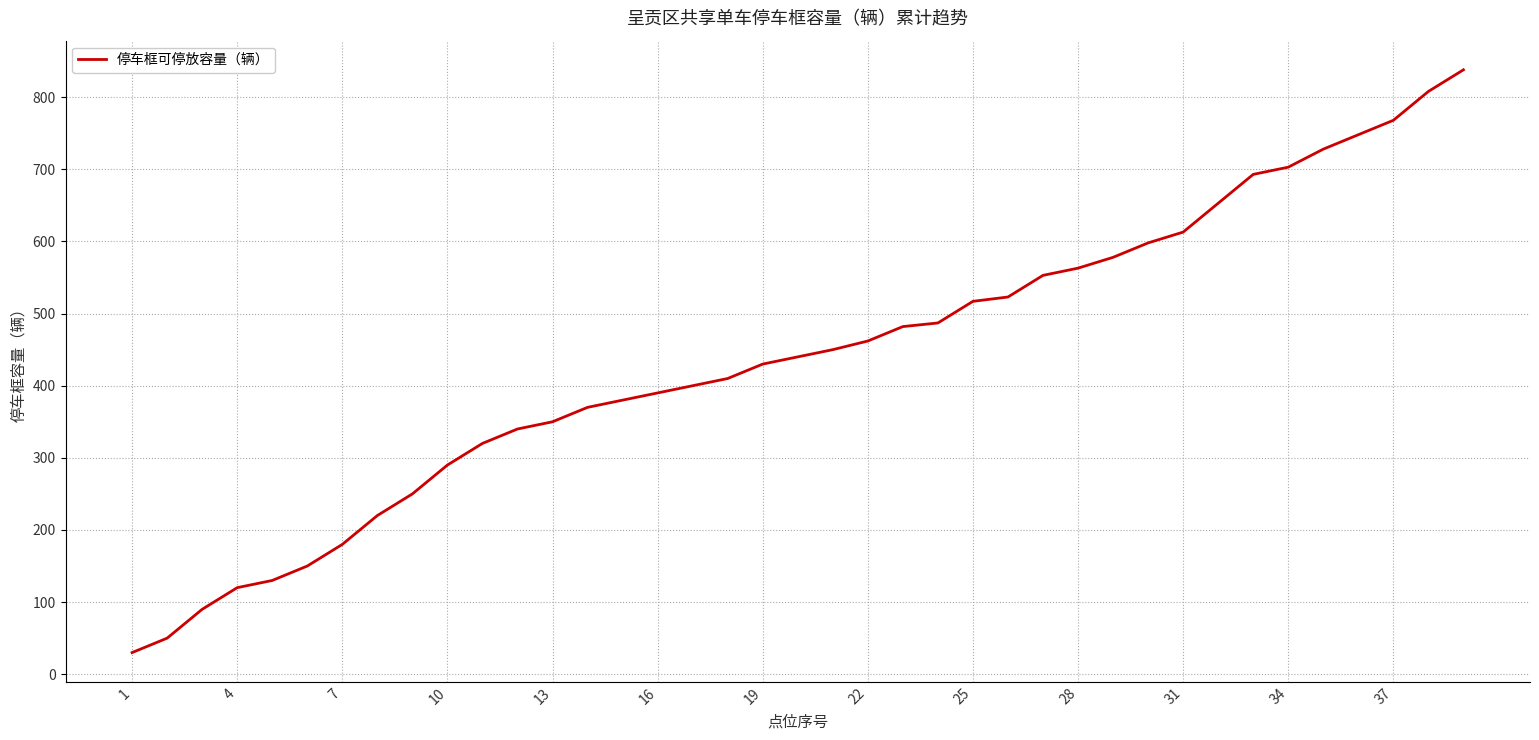

What is the smallest value displayed?

30